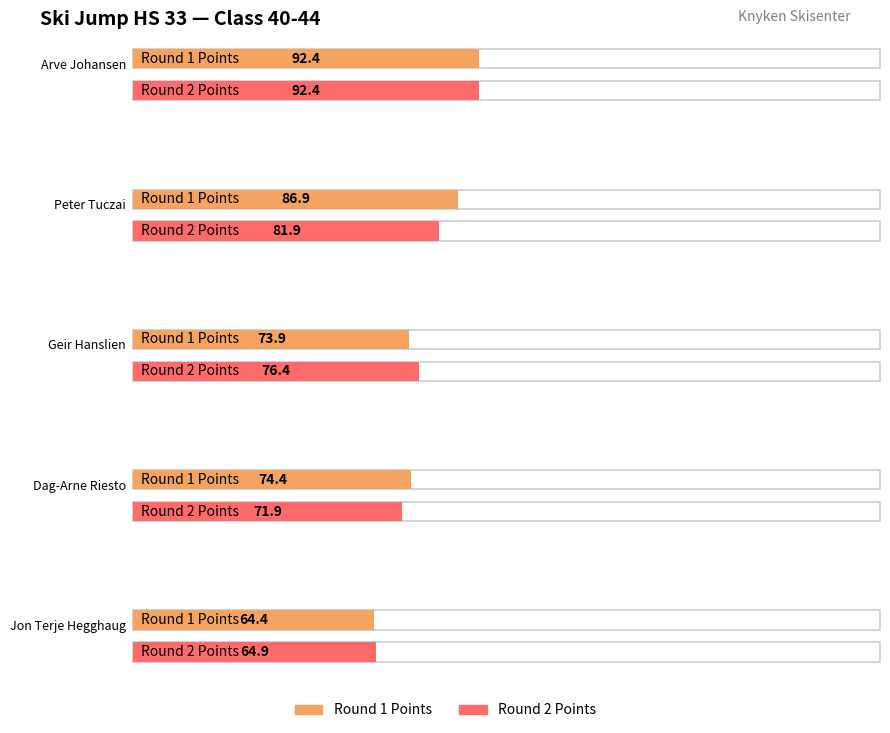

What position from the right is Dag-Arne Riesto?

2